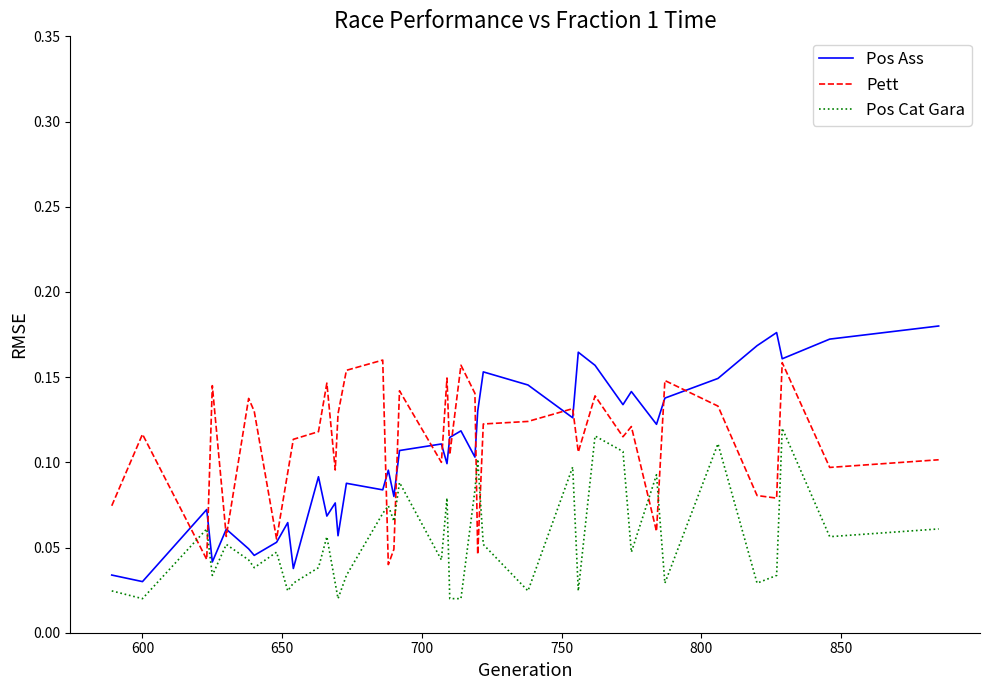

Rank the series by their maximum value, from highest to lowest.

Pos Ass, Pett, Pos Cat Gara